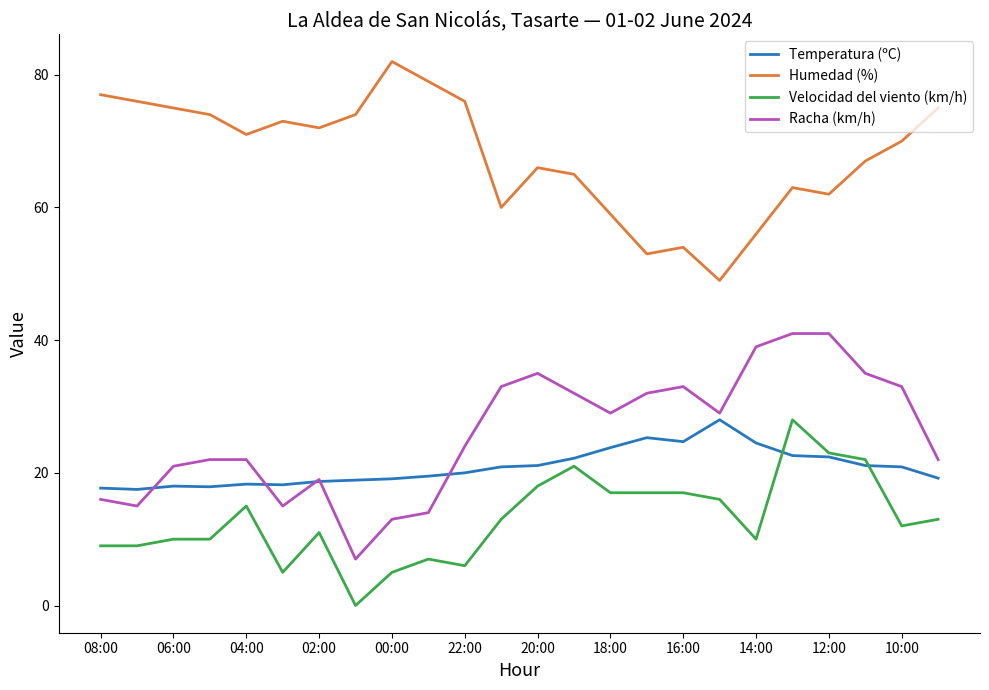

Count the number of data series in this chart.

4